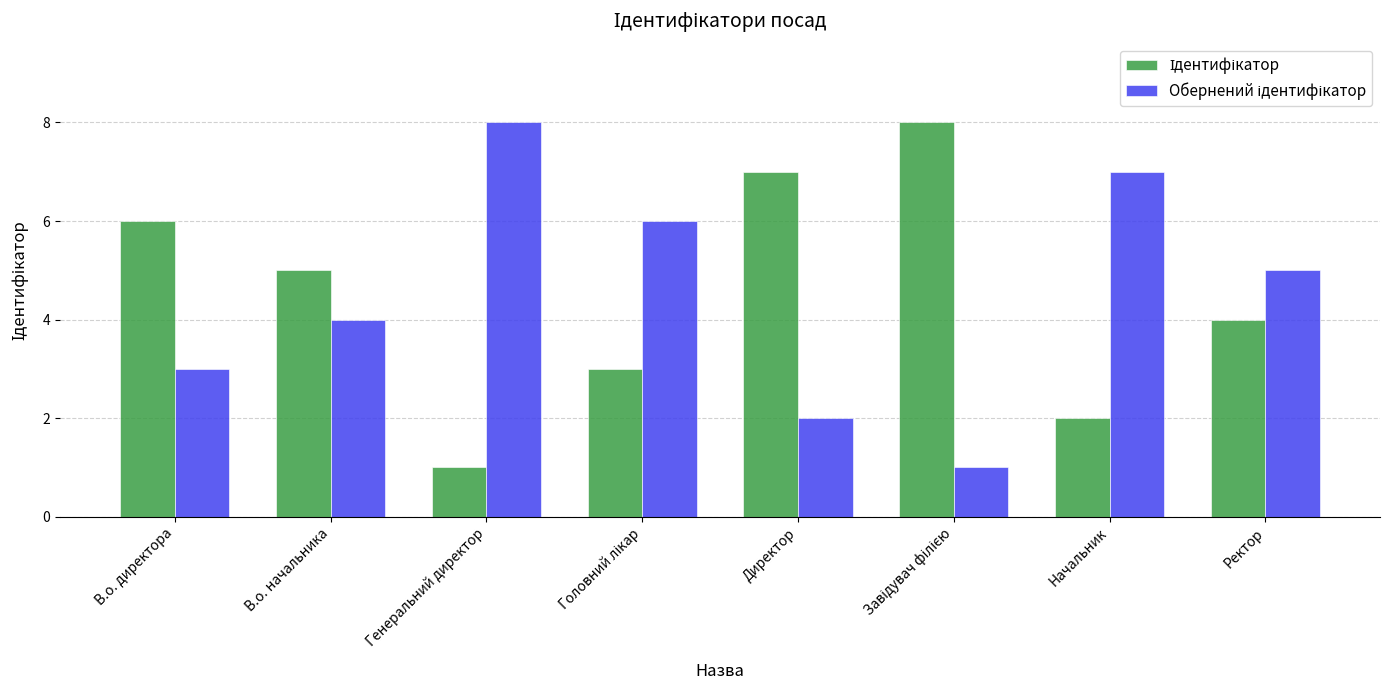

What is the maximum value shown in the chart?

8